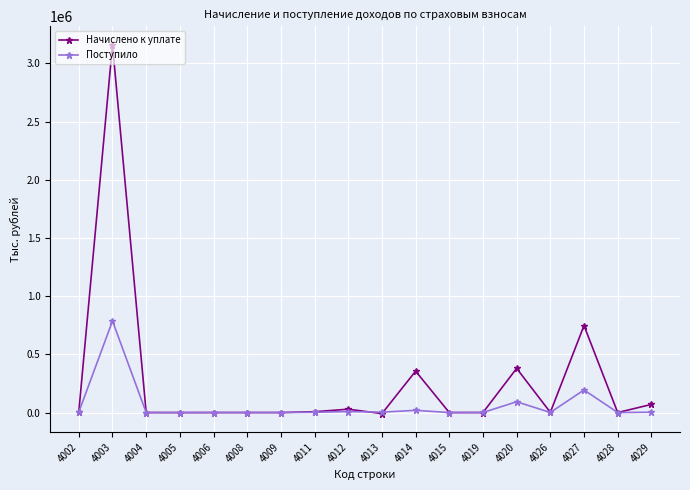

What is the average value of the Поступило series?

61986